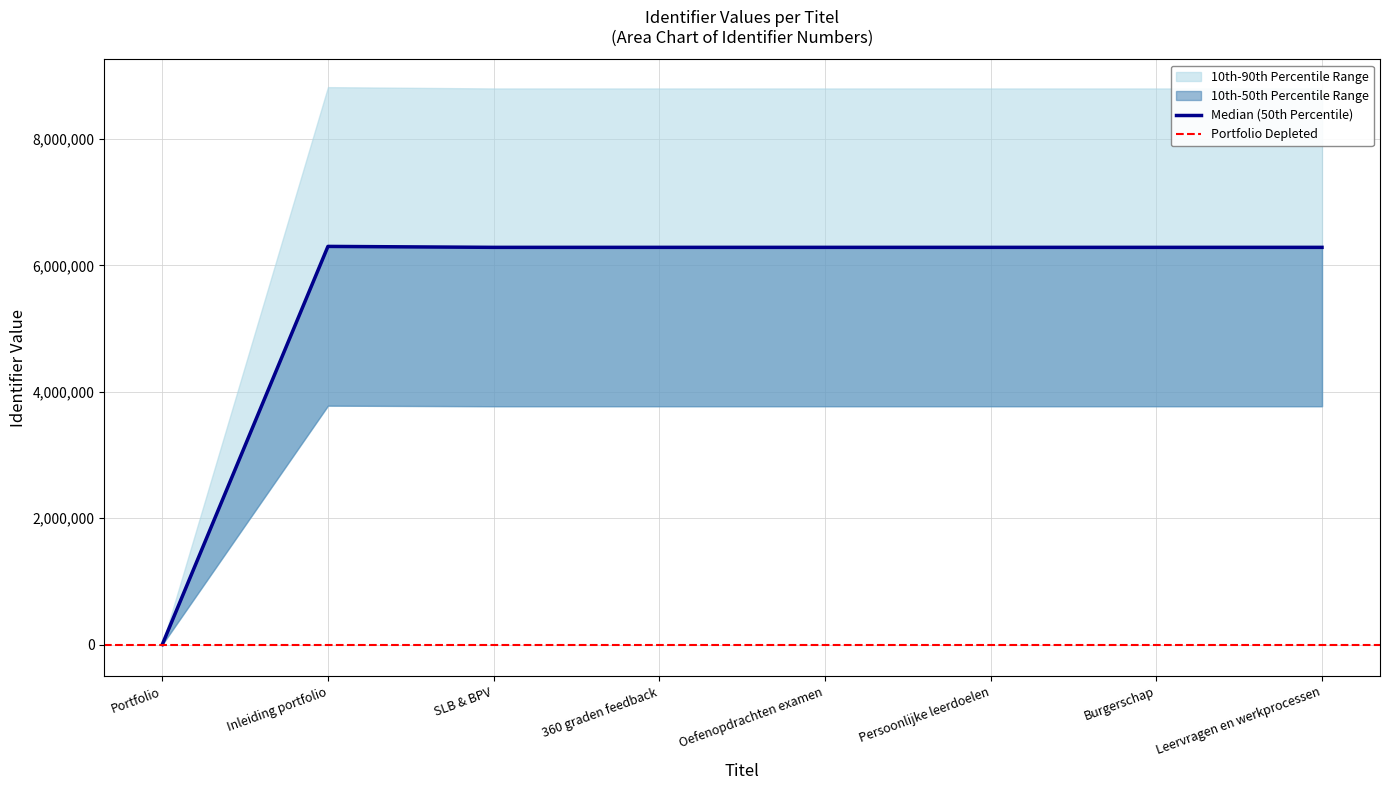

What is the sum of the 10th-50th Percentile Range high values at Burgerschap and Inleiding portfolio?

12586824